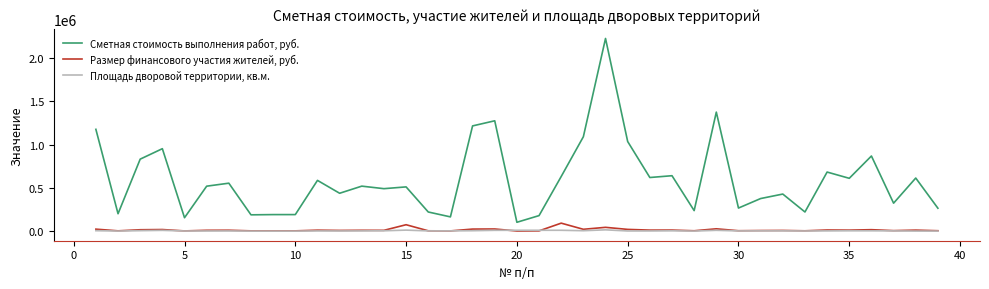

True or false: Сметная стоимость выполнения работ, руб. and Площадь дворовой территории, кв.м. intersect in this chart.

False